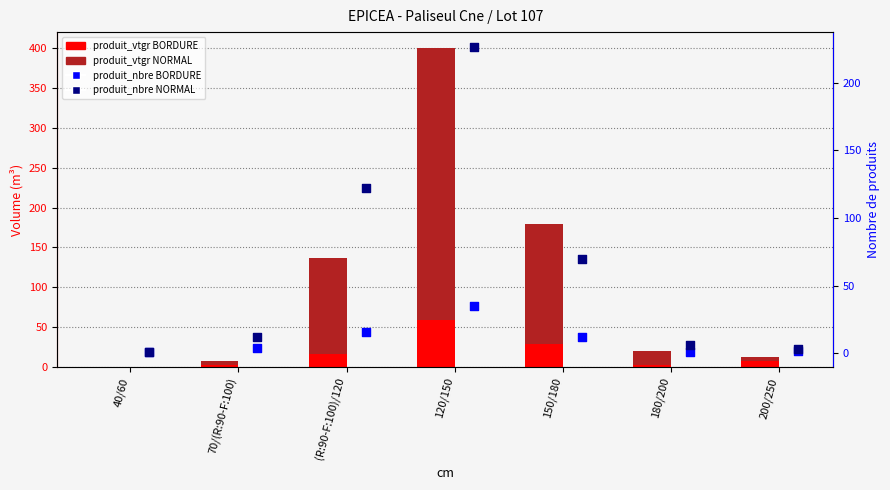

Is the value of produit_nbre BORDURE at (R:90-F:100)/120 greater than the value of produit_vtgr BORDURE at 150/180?

No